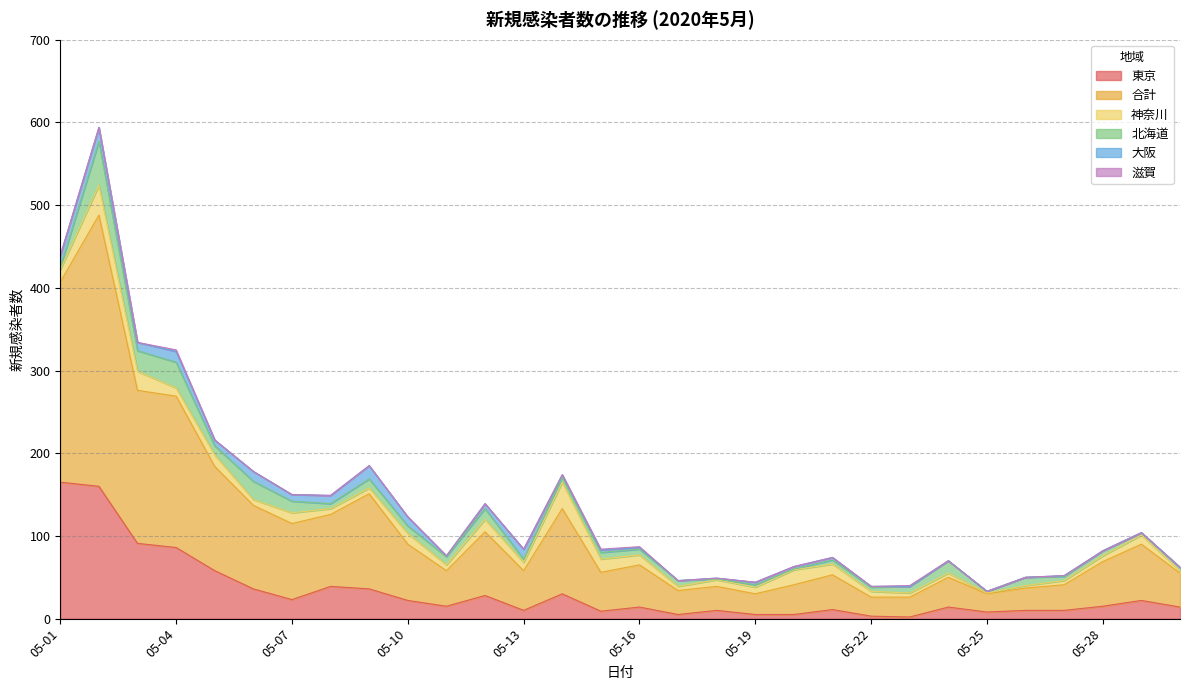

Which series has the widest spread of values?

合計